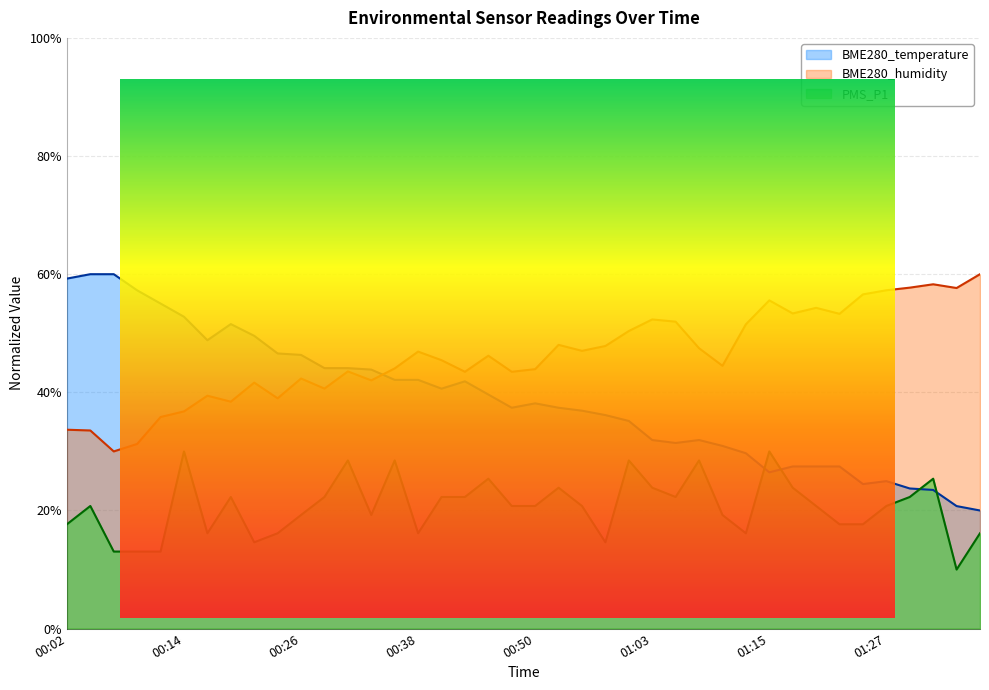

True or false: PMS_P1 has a value of 31.5 at 00:04.

False